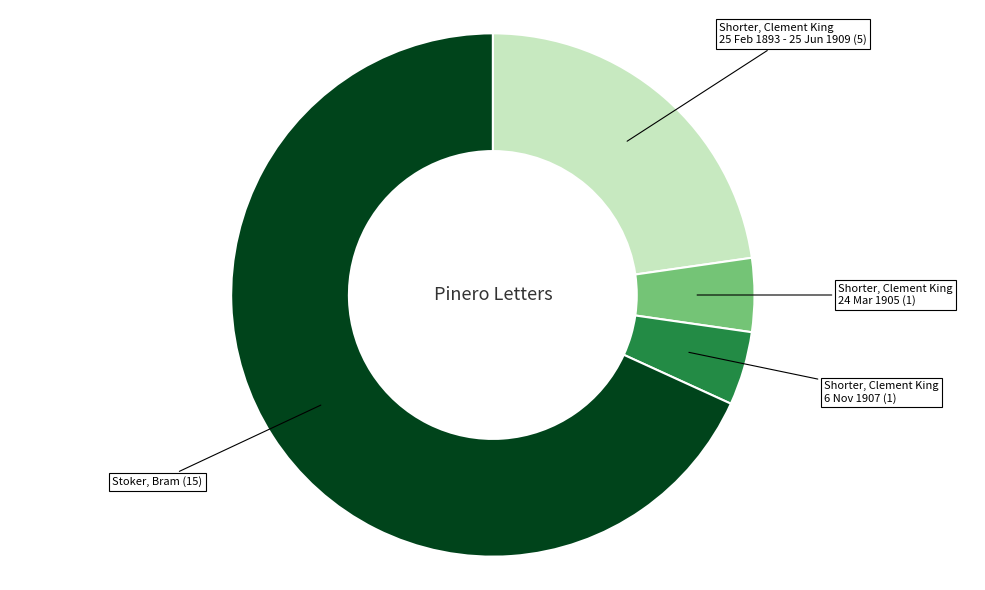

Is there any slice that represents more than half of the pie?

Yes